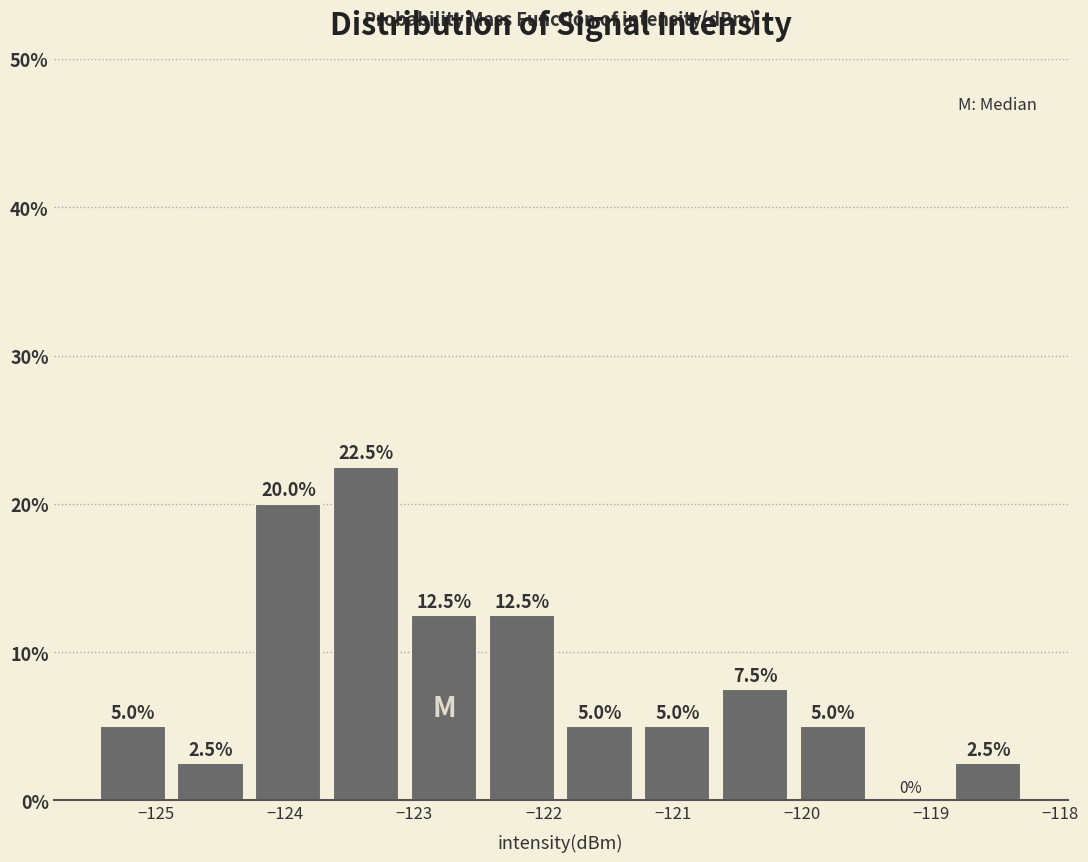

Reading left to right, list every bar in this chart as the range it spans on the x-axis followed by its height. The bar edges are not printed on the chart, so give them approximately, as read against the axis.

-125.5 to -124.9: 5.0
-124.9 to -124.3: 2.5
-124.3 to -123.7: 20.0
-123.7 to -123.1: 22.5
-123.1 to -122.5: 12.5
-122.5 to -121.9: 12.5
-121.9 to -121.3: 5.0
-121.3 to -120.7: 5.0
-120.7 to -120.1: 7.5
-120.1 to -119.5: 5.0
-119.5 to -118.9: 0.0
-118.9 to -118.3: 2.5